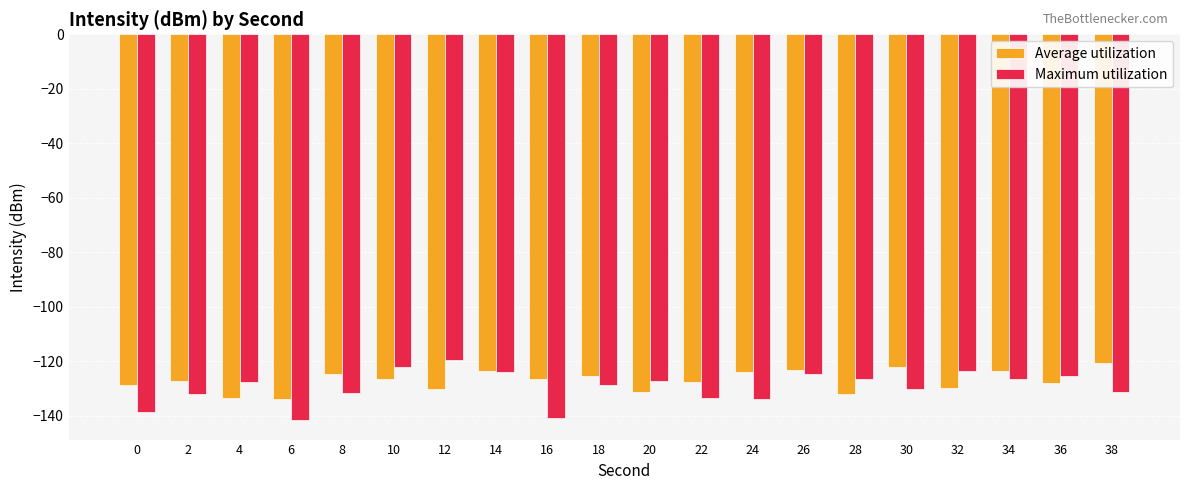

How many data points does each series have?

20